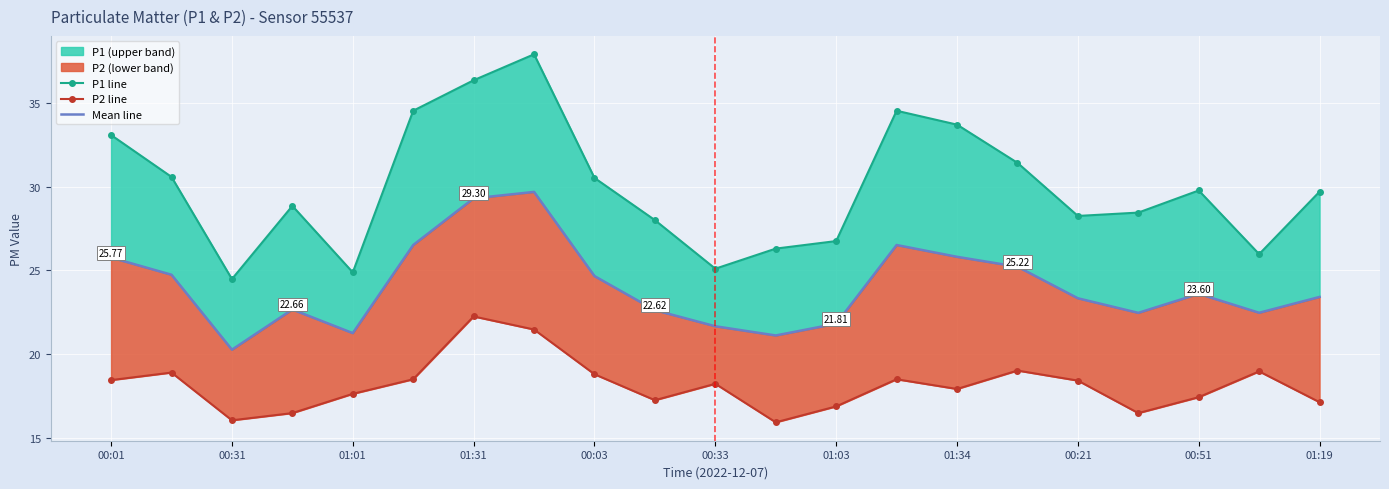

How many values in the P2 line series are below 18?

10